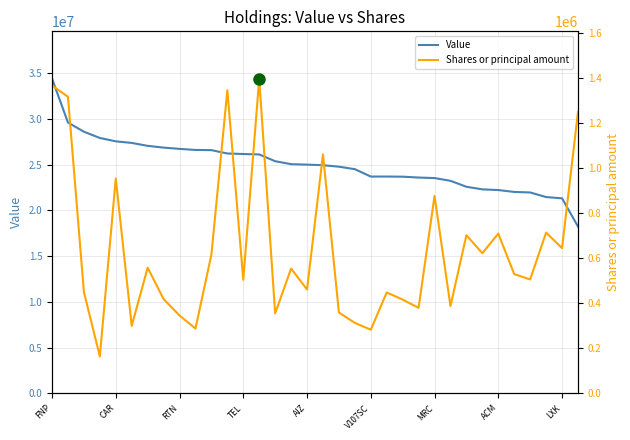

True or false: Shares or principal amount and Value cross at least once.

False